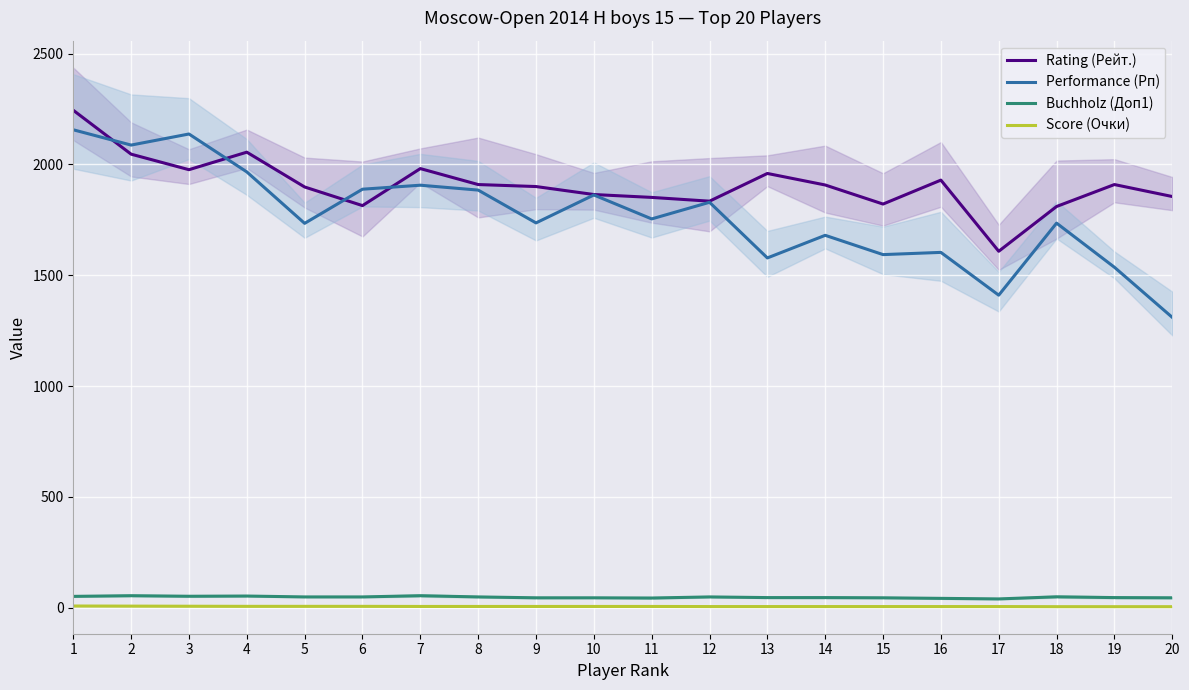

How many data points in Rating (Рейт.) are above 1907?

9